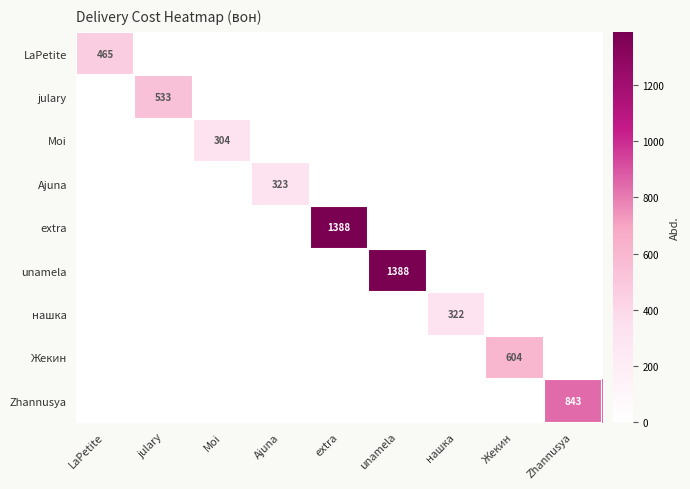

The extra series shows 1388 at extra. True or false?

True